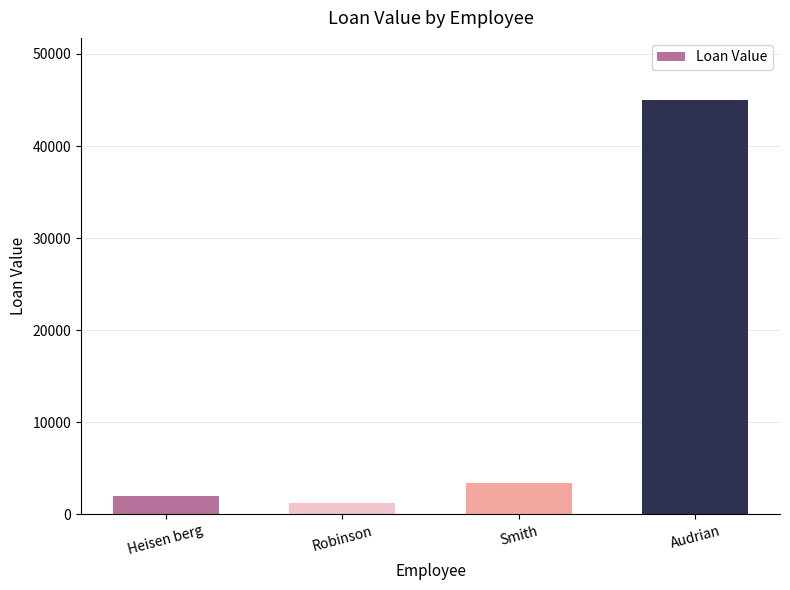

Between Audrian and Heisen berg, which is larger?

Audrian